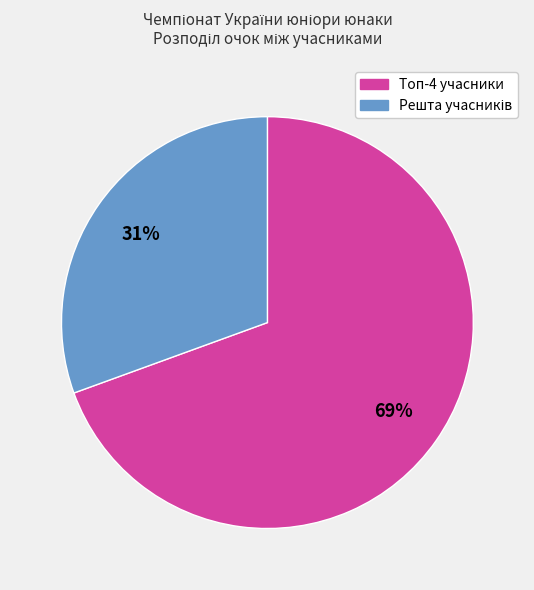

Which category has the biggest portion of the pie?

Топ-4 учасники